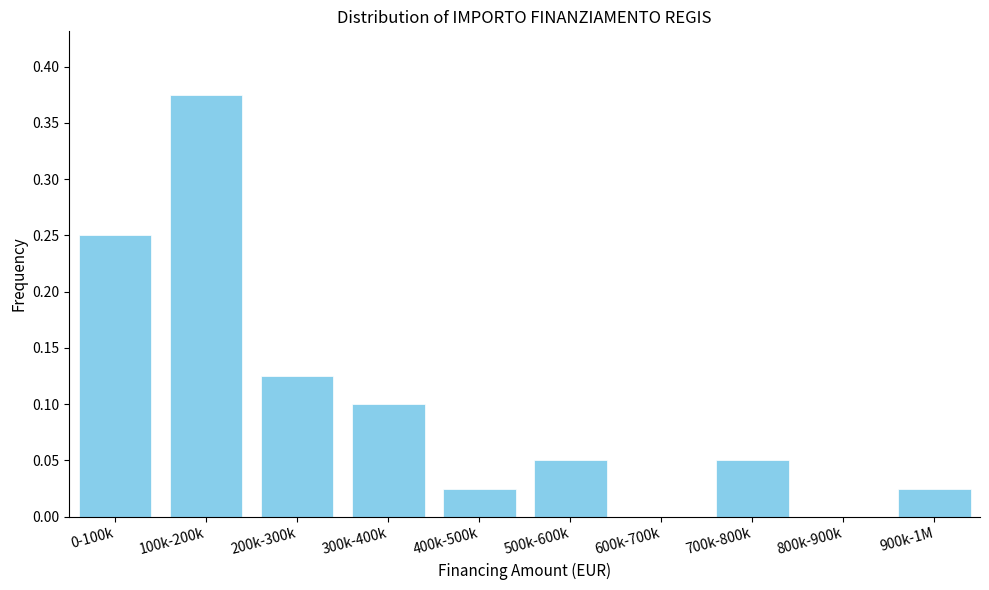

Between 300k-400k and 500k-600k, which is larger?

300k-400k